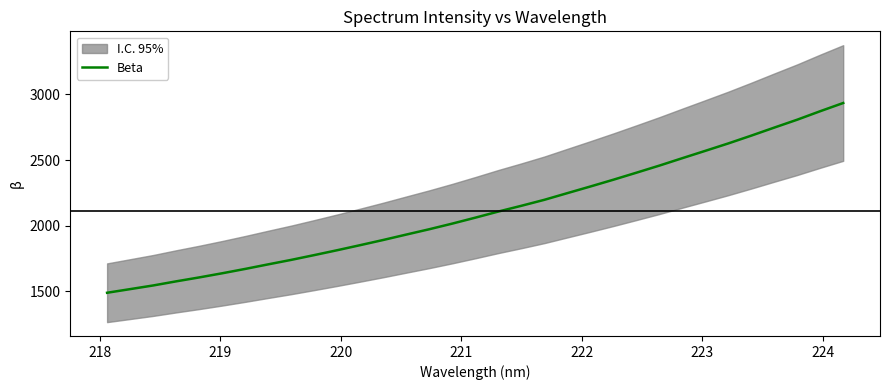

What is the lowest value of the Beta series?

1490.4